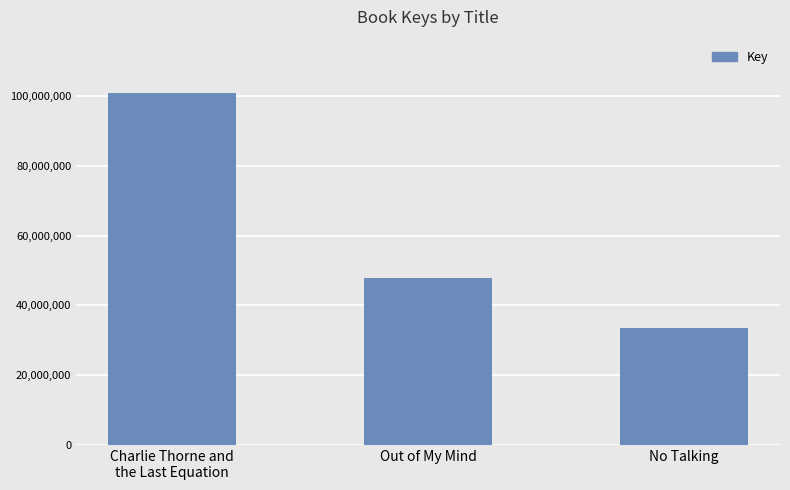

What is the average value?

60846535